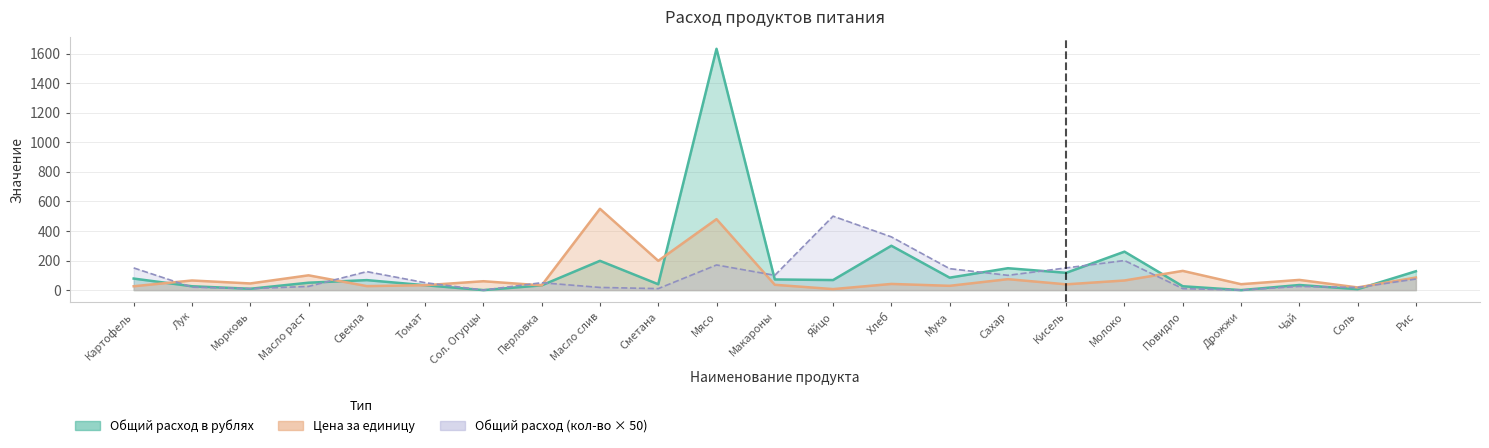

What is the average value of the total_qty series?

100.5